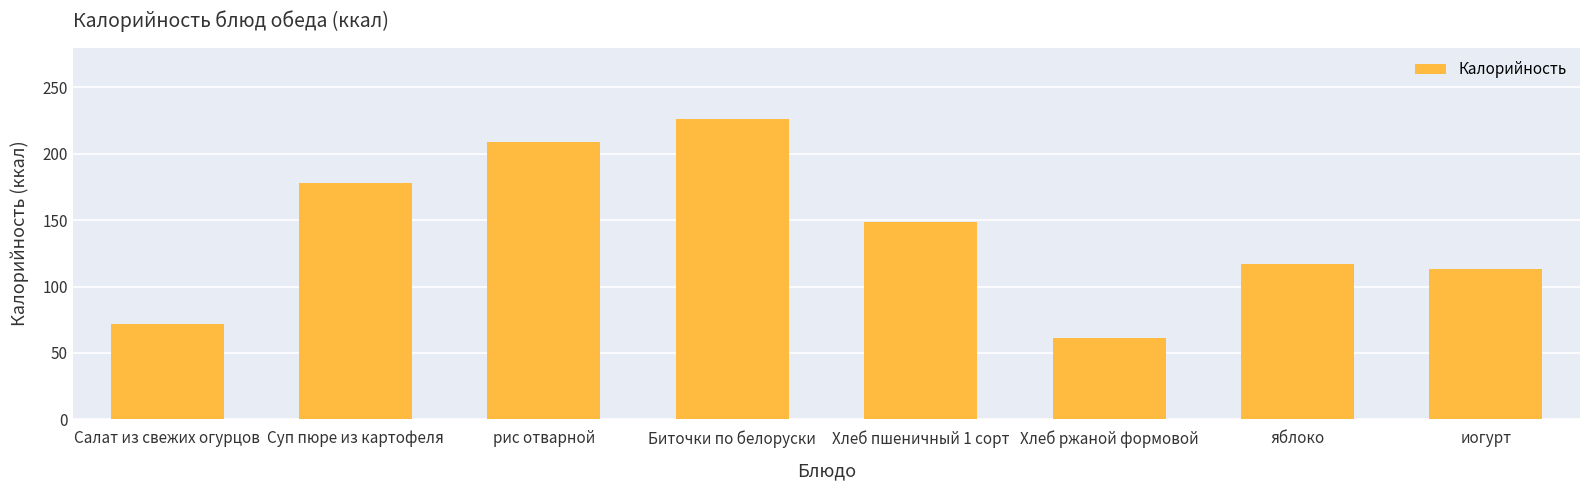

Rank the categories by value from highest to lowest.

Биточки по белоруски, рис отварной, Суп пюре из картофеля, Хлеб пшеничный 1 сорт, яблоко, иогурт, Салат из свежих огурцов, Хлеб ржаной формовой